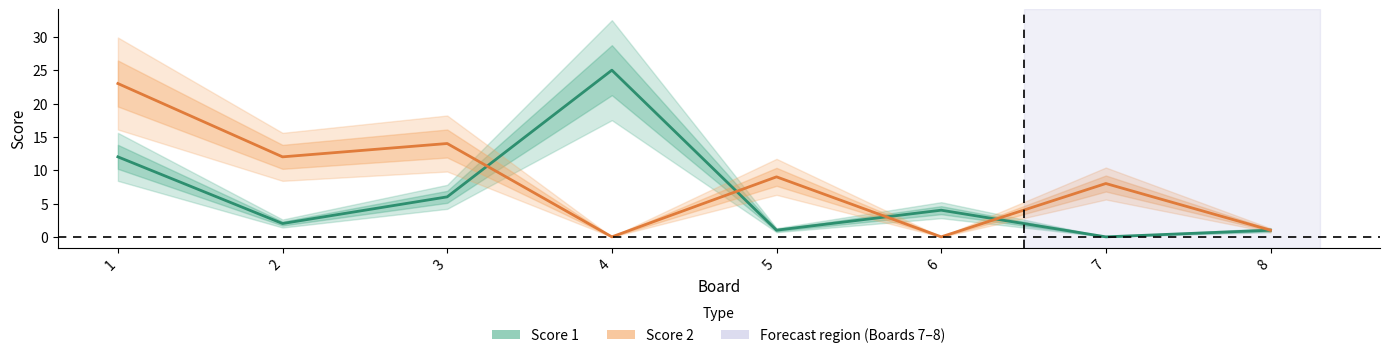

Which series has the largest total across all categories?

Score 2